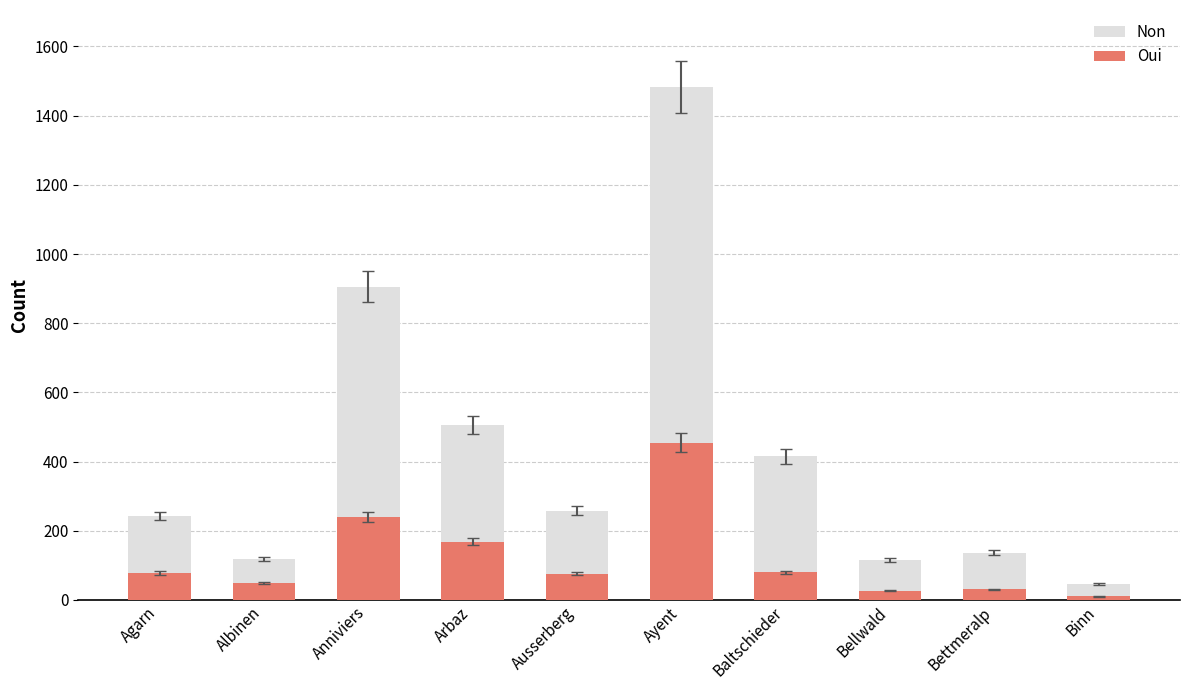

What is the sum of the Non values at Agarn and Bettmeralp?

380